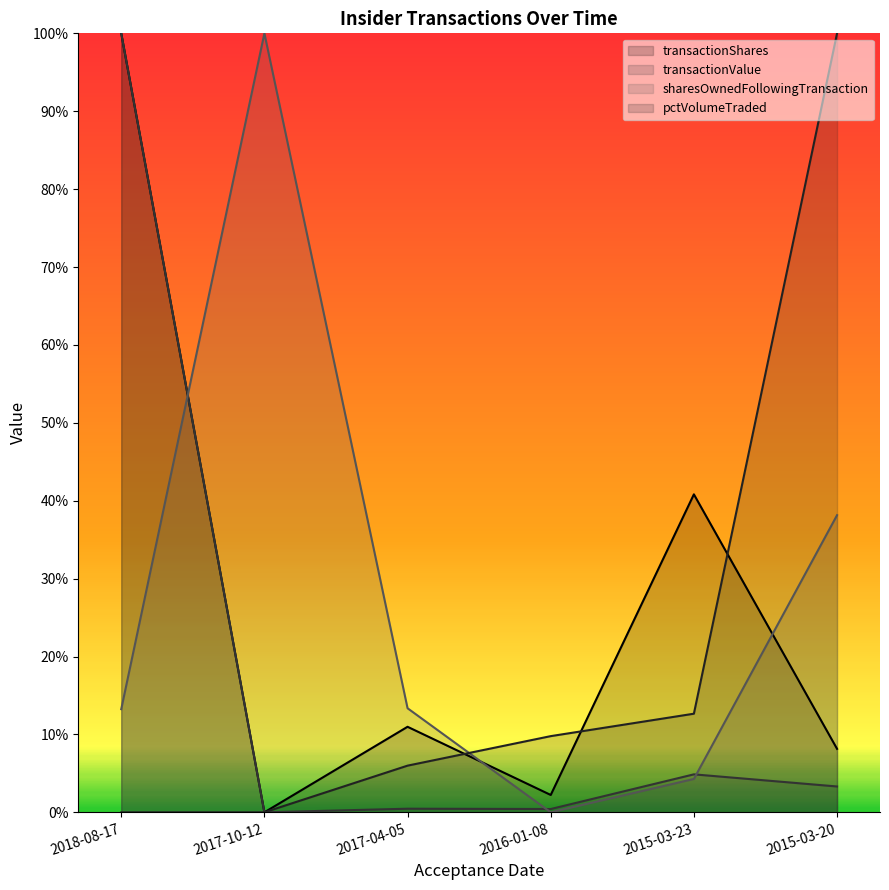

The sharesOwnedFollowingTransaction series shows 0.0 at 2015-03-23. True or false?

True